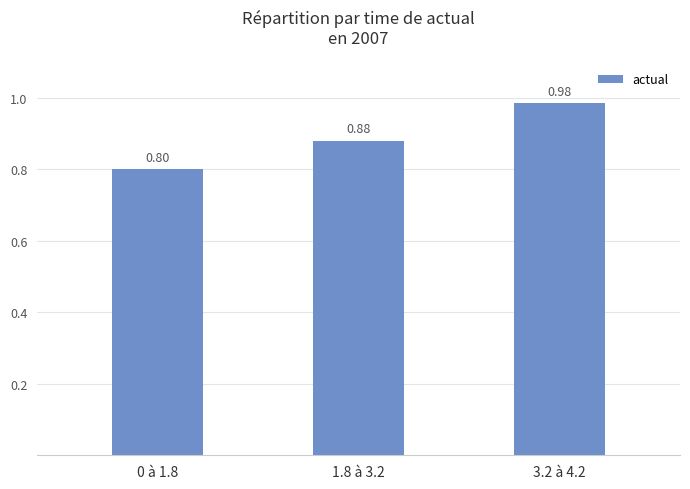

Between 1.8 à 3.2 and 3.2 à 4.2, which is larger?

3.2 à 4.2